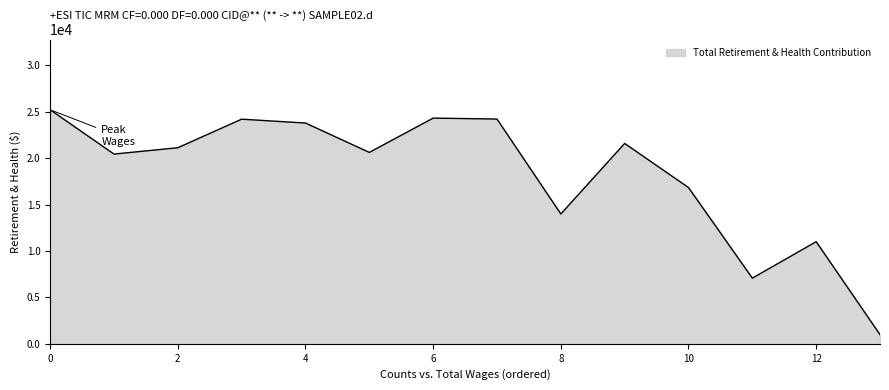

What is the greatest value displayed?

25213.0